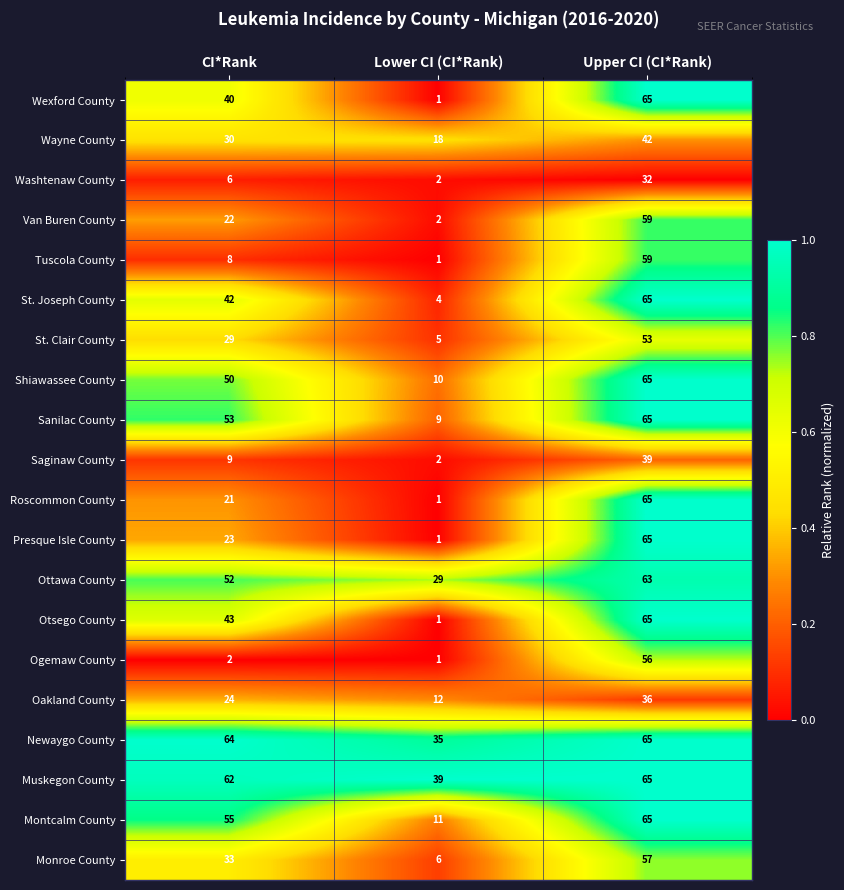

At which category is the sum across all series the highest?

Upper CI (CI*Rank)